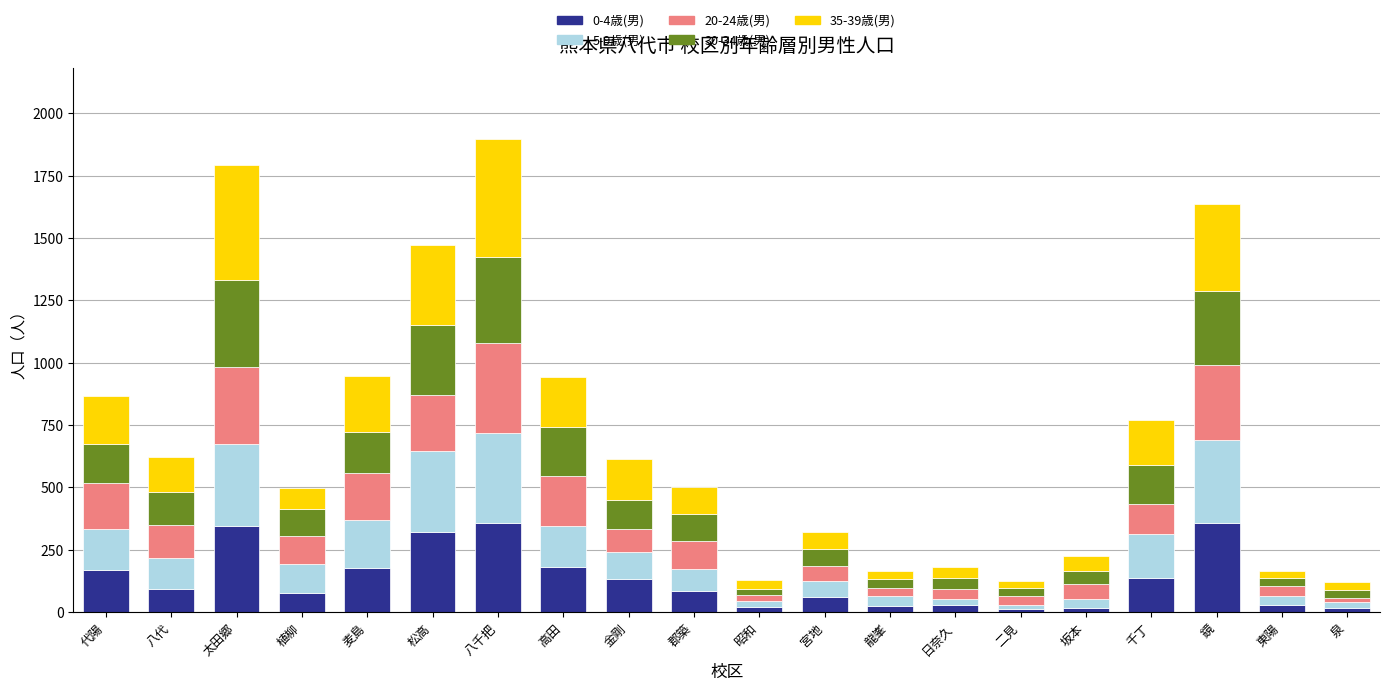

What is the total value across all series at 松高?

1472